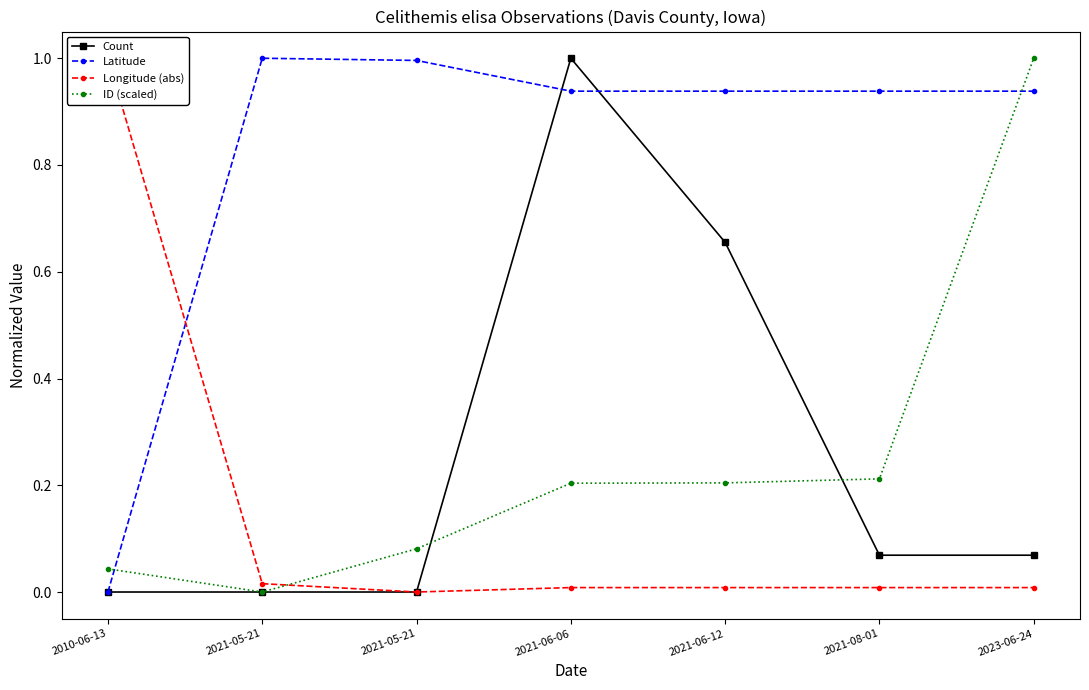

What is the label of the 2nd point from the left?

2021-05-21